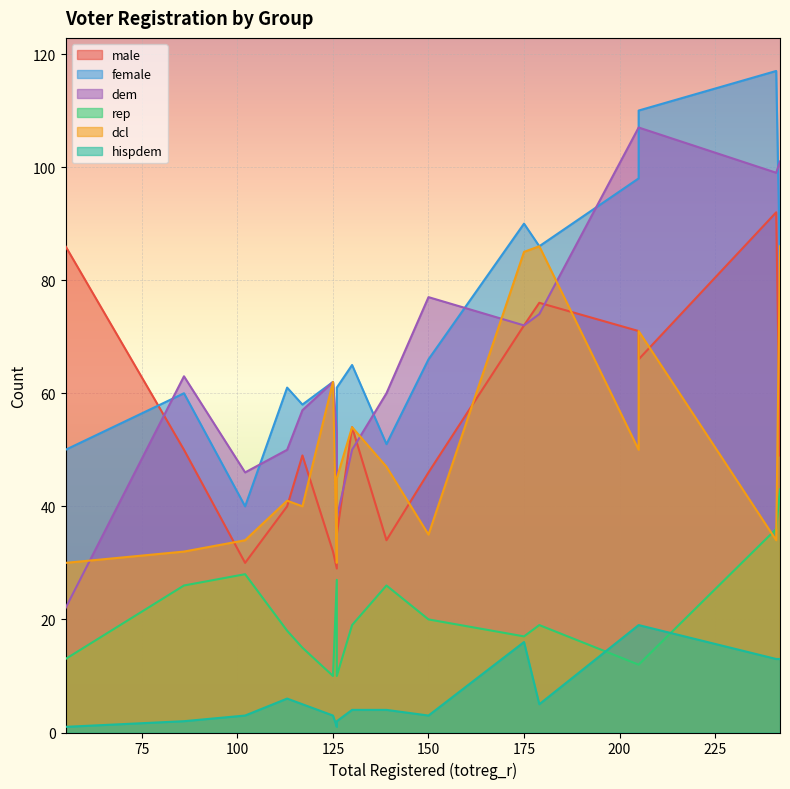

At how many categories does at least one series exceed 4?

17